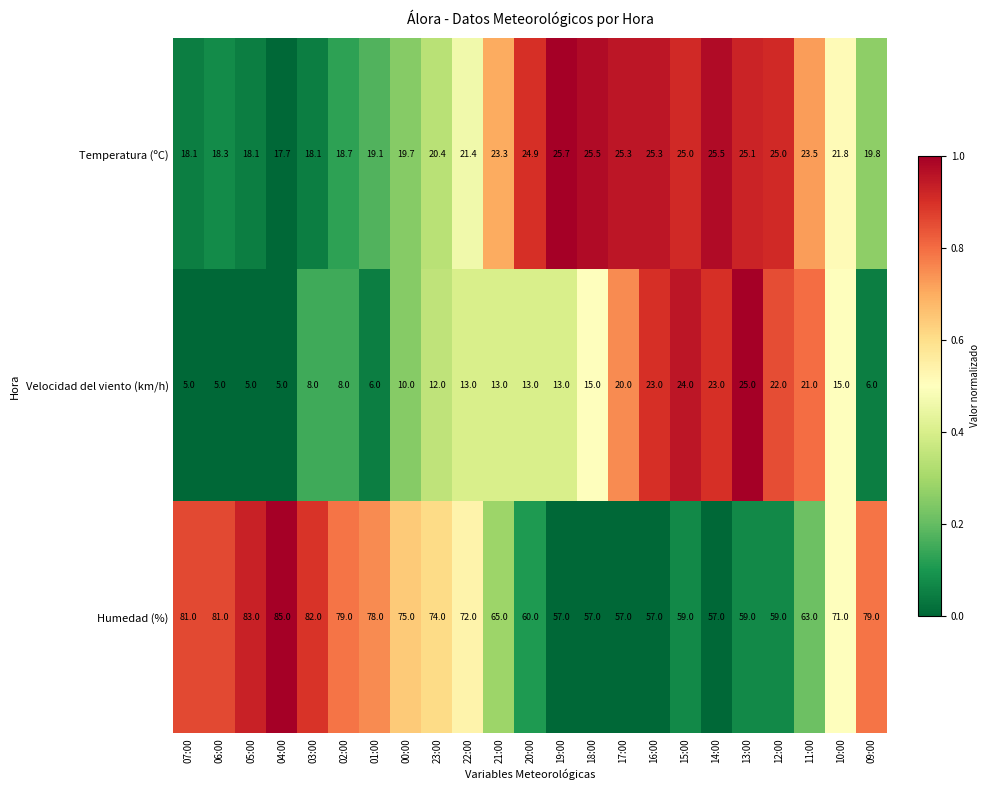

At which category is the sum across all series the highest?

13:00